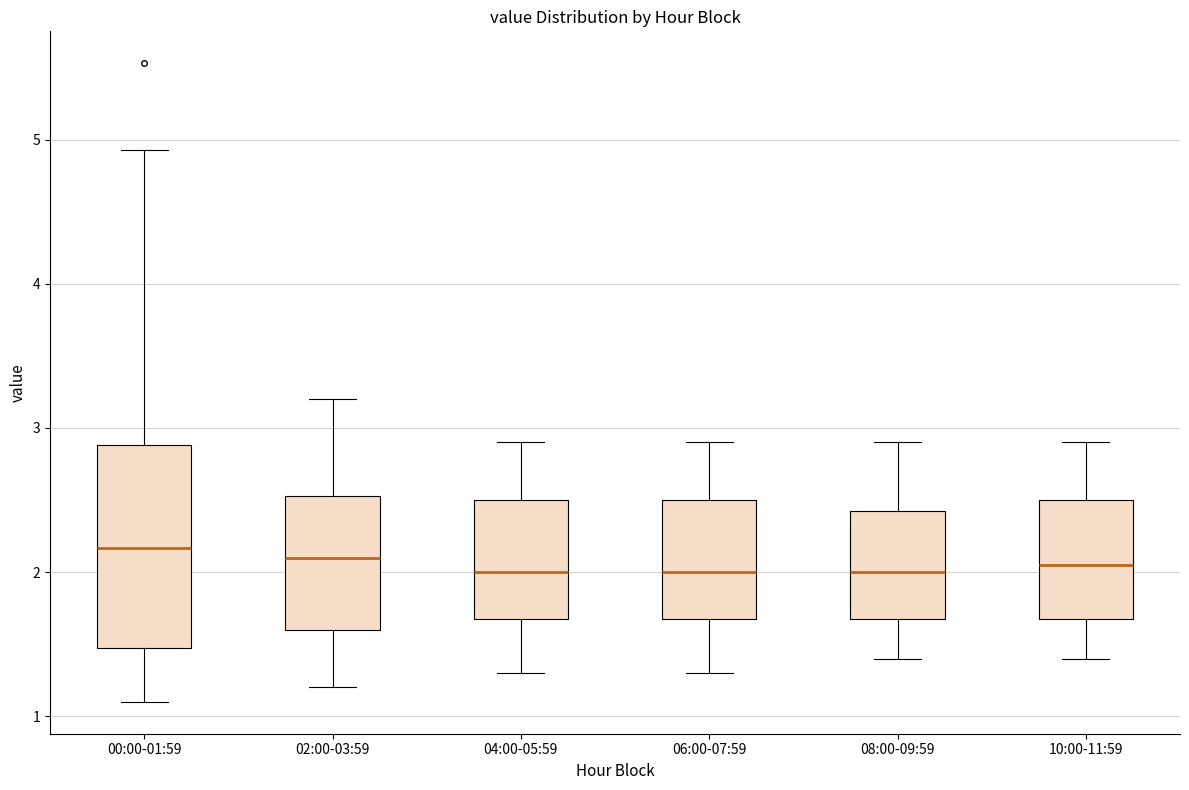

Reading left to right, read every box against the y-axis: the position of its median line, the range the box covers, and the ends of its whiskers. The values are not printed on the chart, so give them approximately, as read against the axis.

00:00-01:59: median 2.2, box 1.5 to 2.9, whiskers 1.1 to 4.9
02:00-03:59: median 2.1, box 1.6 to 2.5, whiskers 1.2 to 3.2
04:00-05:59: median 2.0, box 1.7 to 2.5, whiskers 1.3 to 2.9
06:00-07:59: median 2.0, box 1.7 to 2.5, whiskers 1.3 to 2.9
08:00-09:59: median 2.0, box 1.7 to 2.4, whiskers 1.4 to 2.9
10:00-11:59: median 2.1, box 1.7 to 2.5, whiskers 1.4 to 2.9